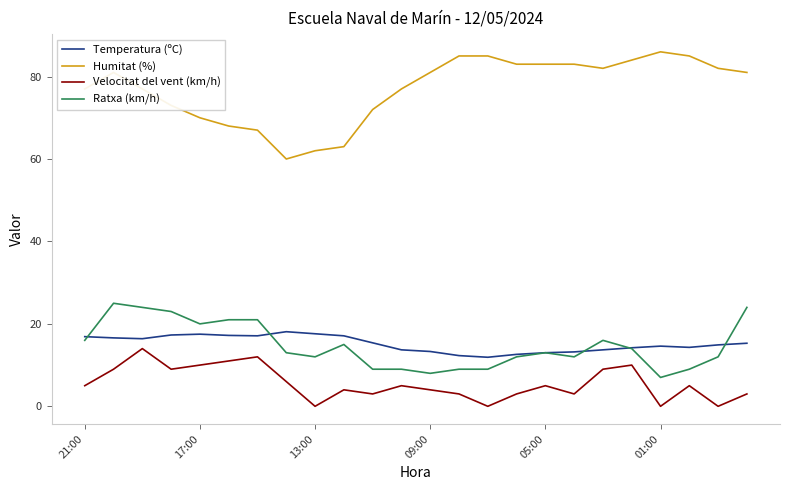

Which series has the widest spread of values?

Humitat (%)